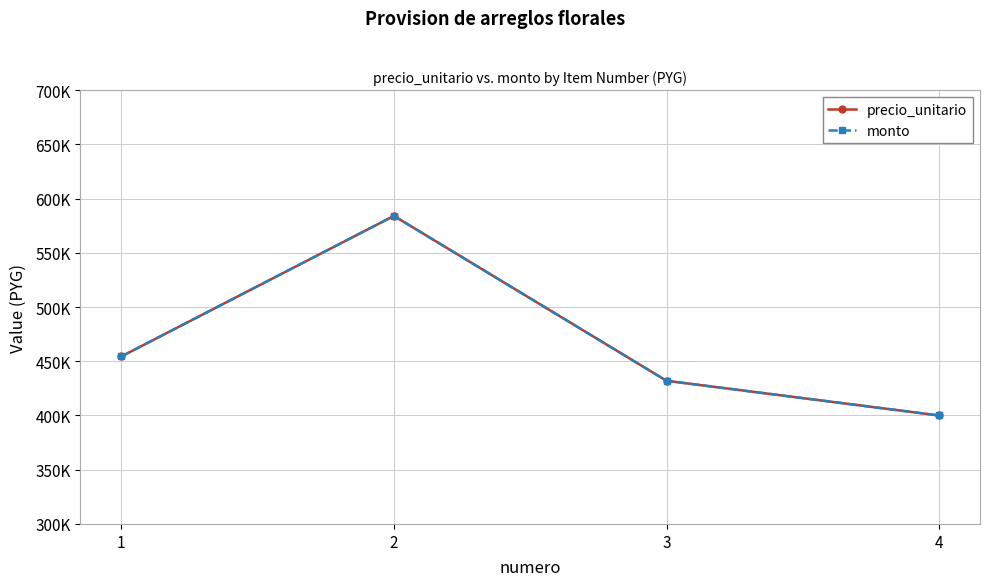

What is the value of the monto point at the 2nd from the left?

583998